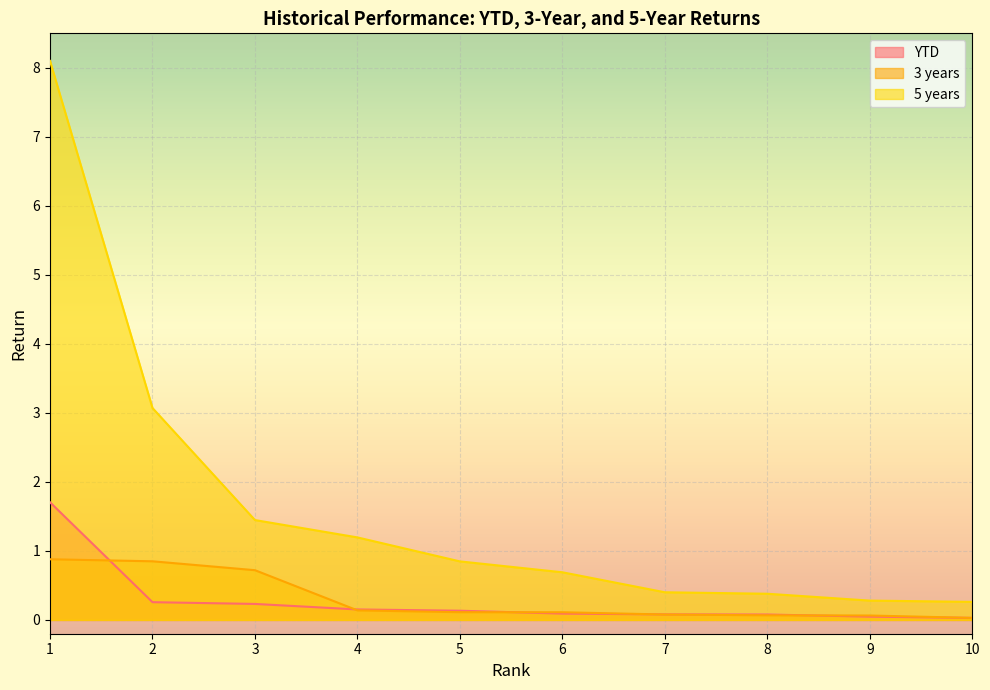

What is the maximum value shown in the chart?

8.1